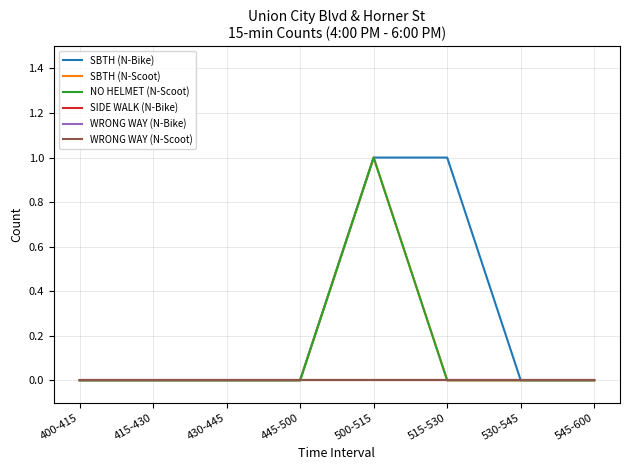

Which series changed the most between 400-415 and 515-530?

SBTH (N-Bike)